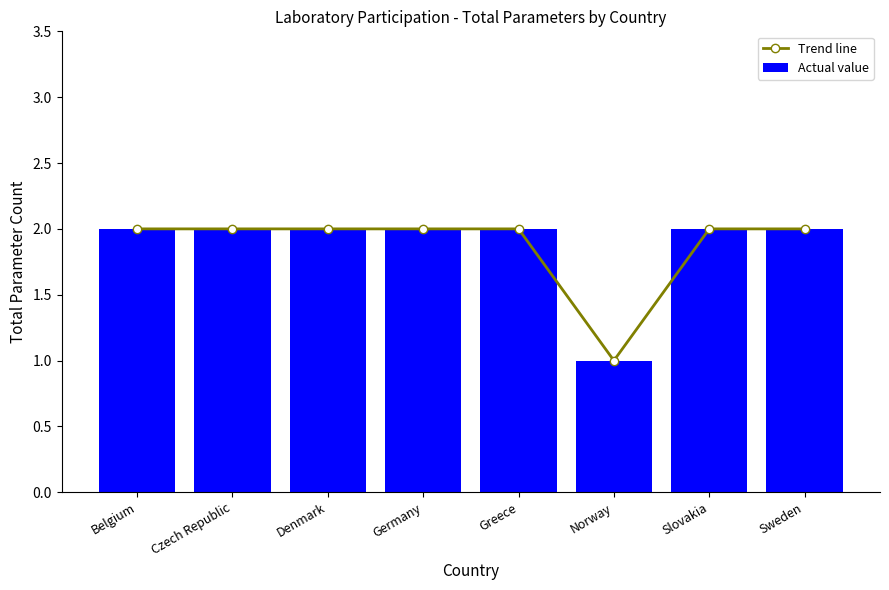

Which category has the lowest value in the Trend line series?

Norway